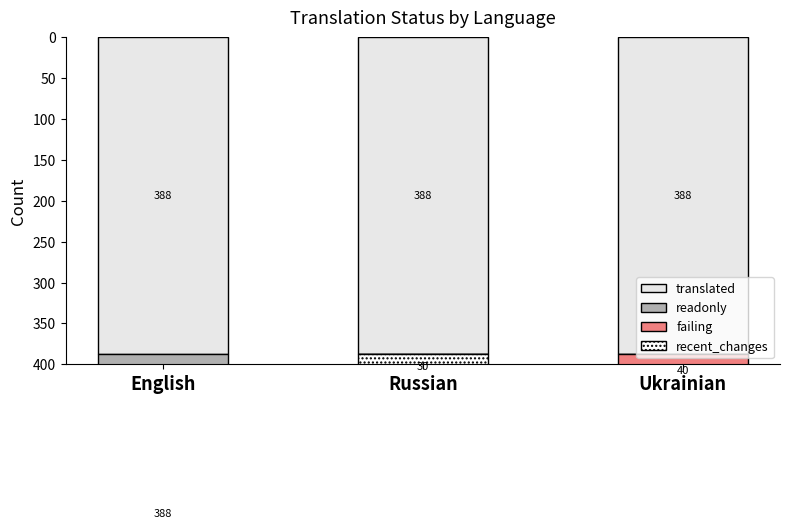

Which series has the widest spread of values?

readonly